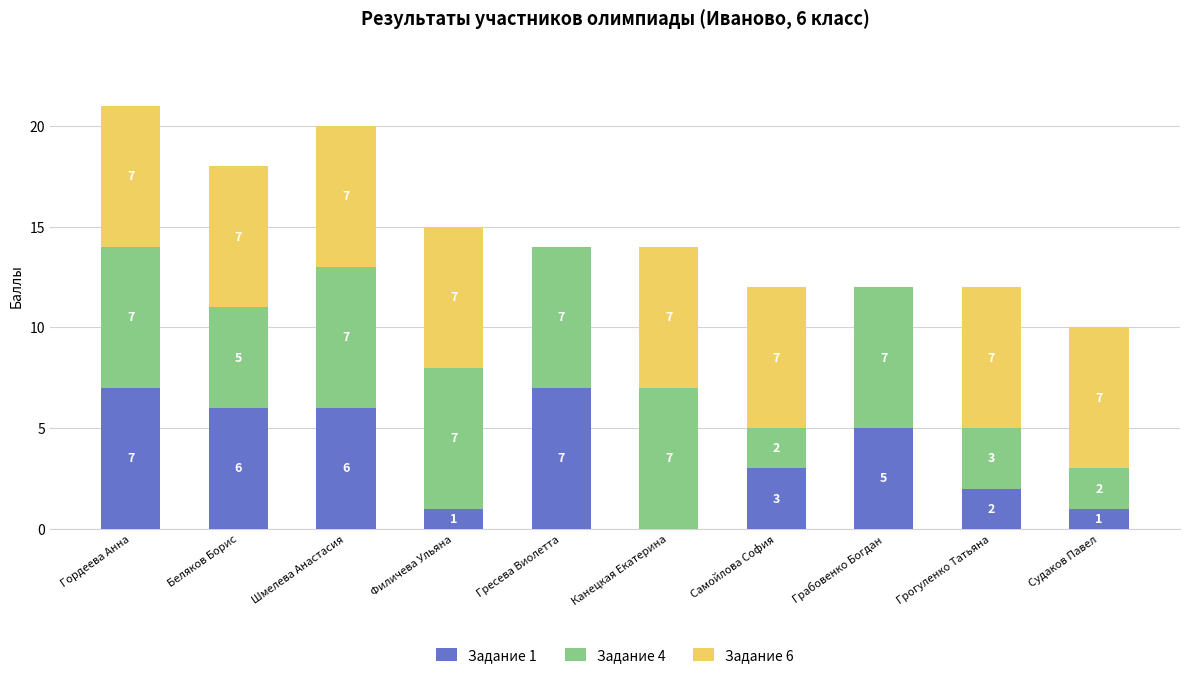

How many series are shown in this chart?

3